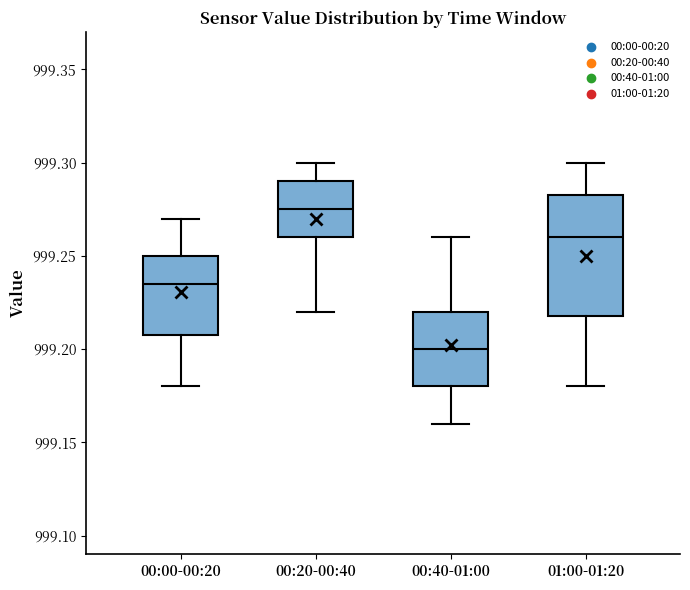

Where is the upper edge of the box for 01:00-01:20 on the y-axis? The values are not printed on the chart, so give them approximately, as read against the axis.

999.285